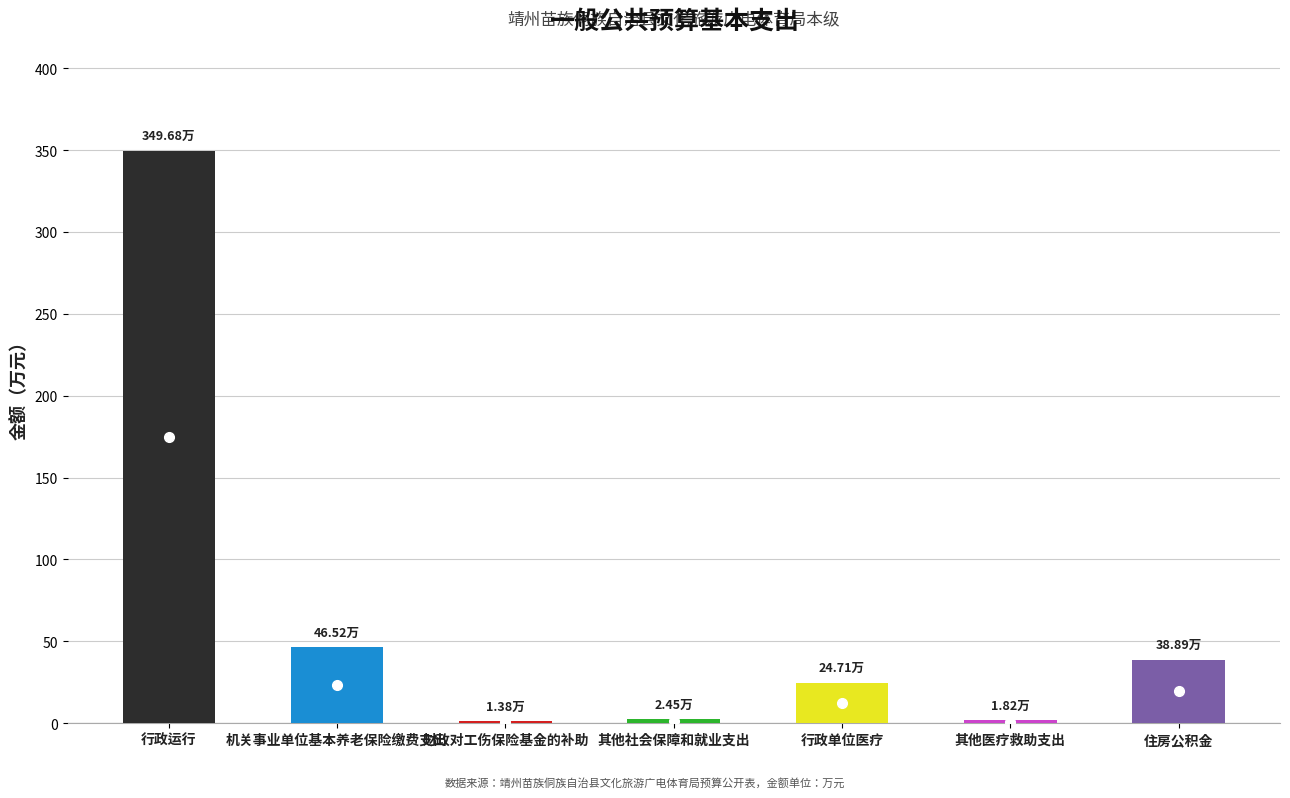

What is the label of the 3rd bar from the left?

财政对工伤保险基金的补助